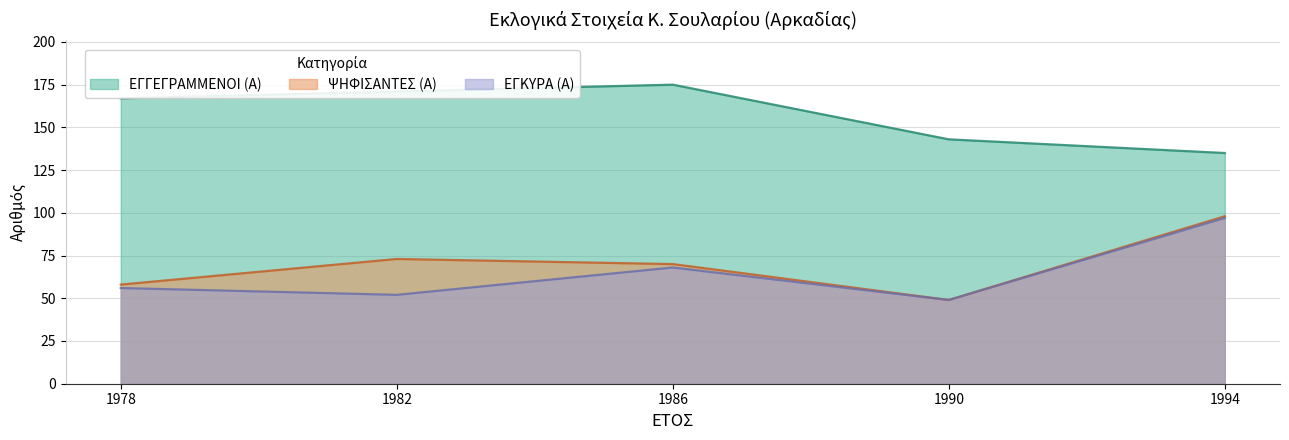

What is the value of the ΨΗΦΙΣΑΝΤΕΣ (Α) point at the 1st from the left?

58